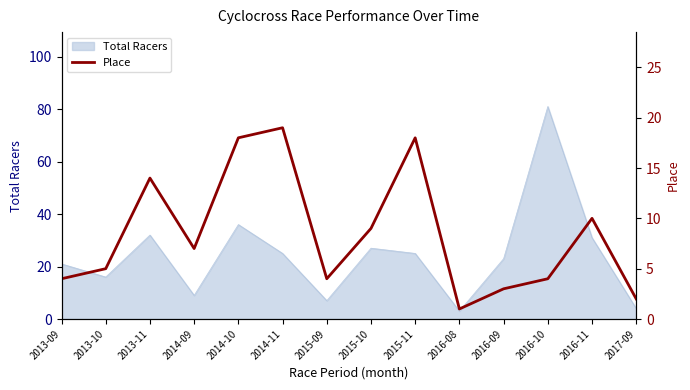

At which label is the value closest to 10?

2016-11